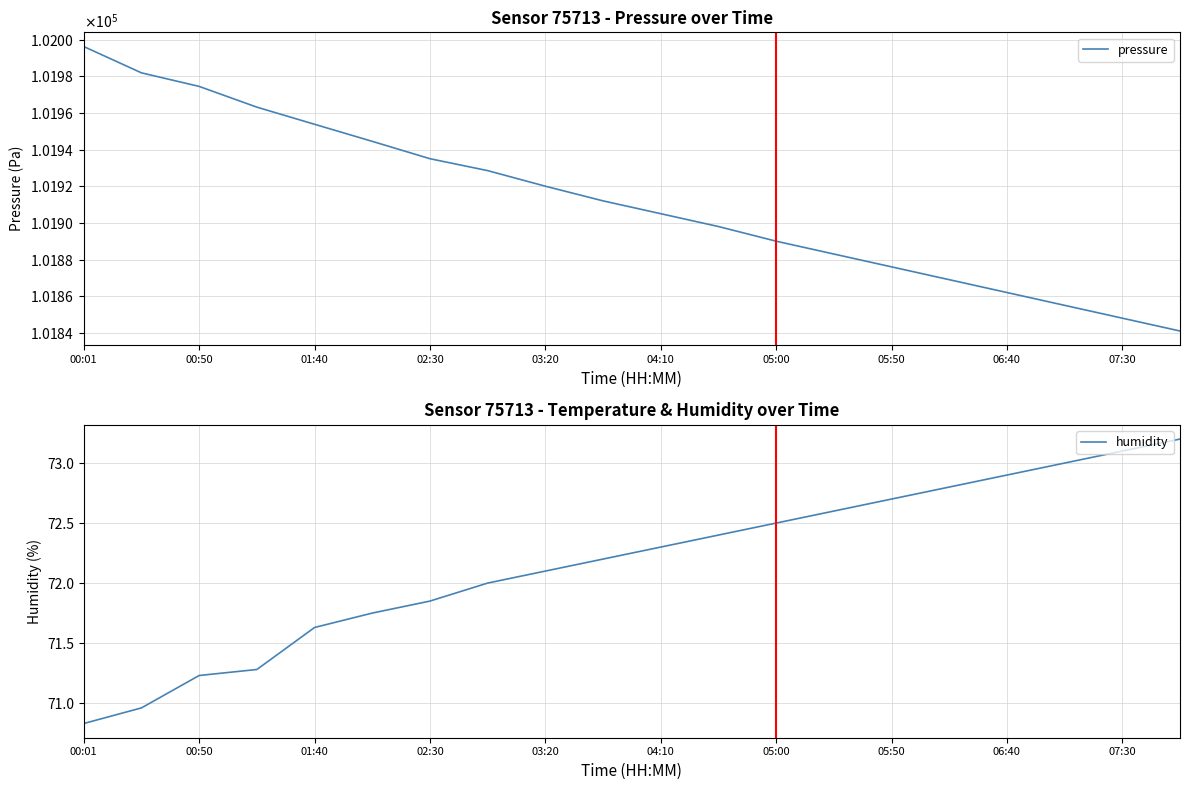

True or false: pressure and humidity cross at least once.

False